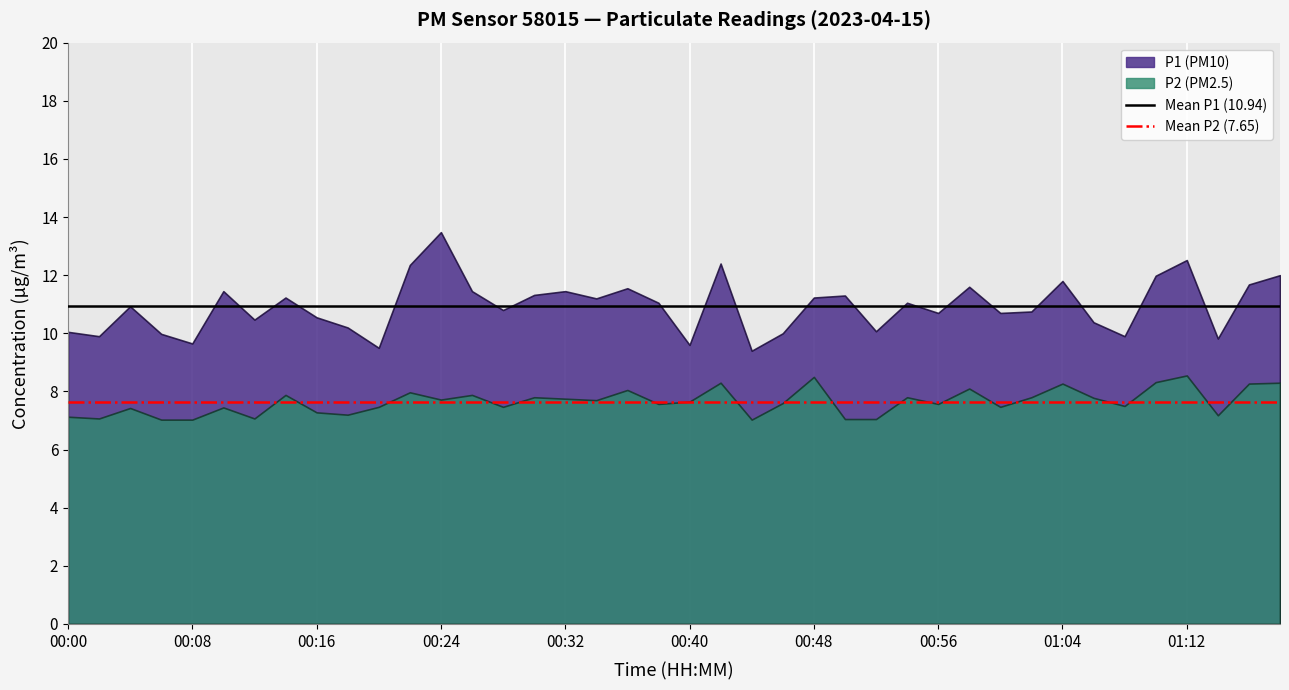

What is the label of the 22nd point from the right?

00:36